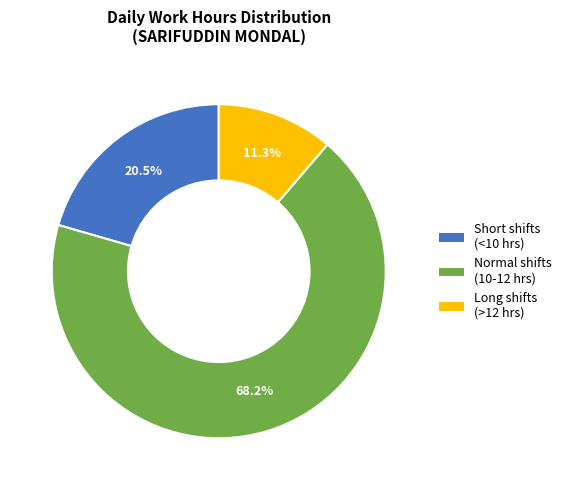

Count the number of slices in the pie.

3